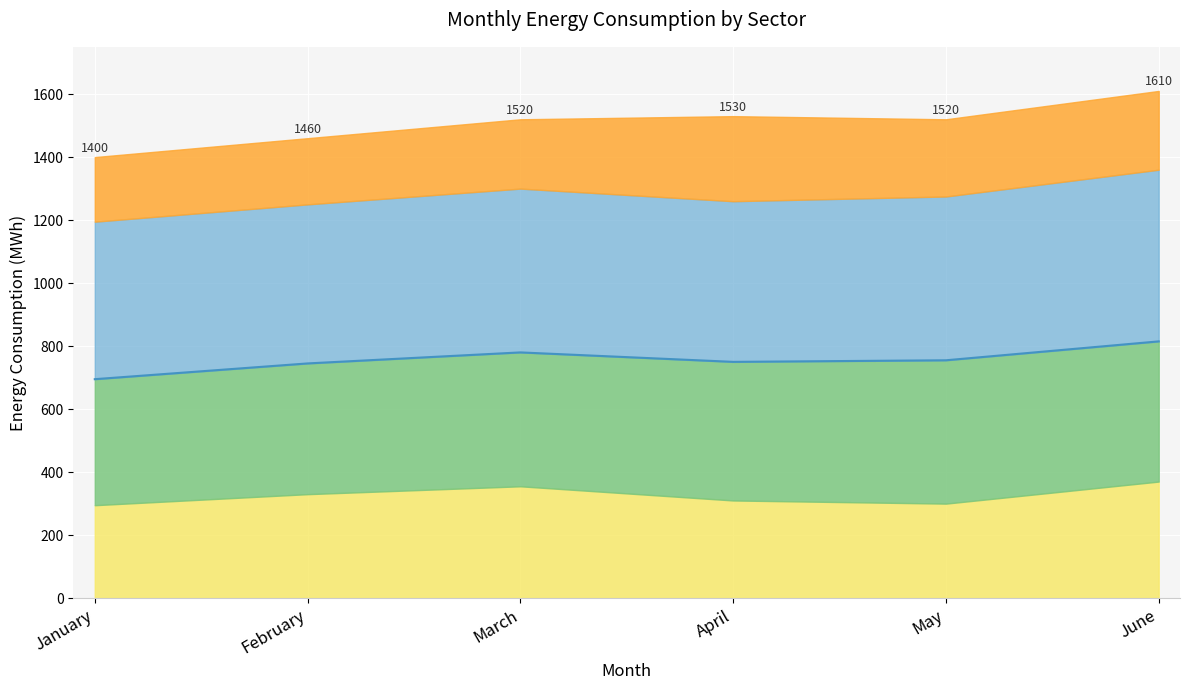

What is the total value across all series at March?

1520